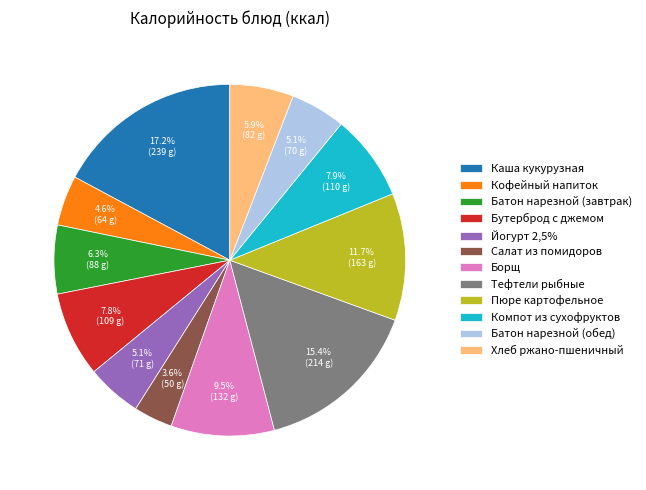

To the nearest percent, what is the average slice percentage?

8%